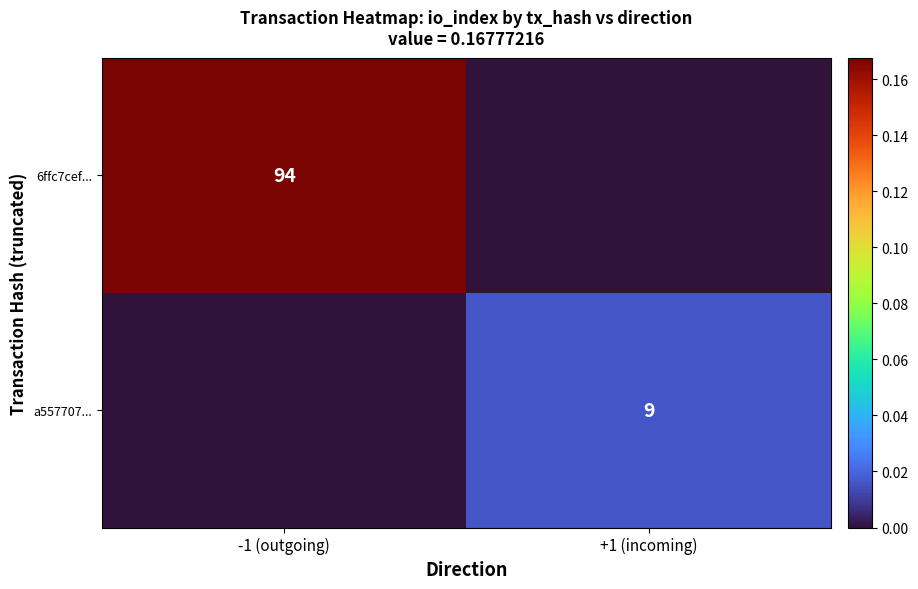

The value of 6ffc7cef... at -1 (outgoing) is 130. True or false?

False